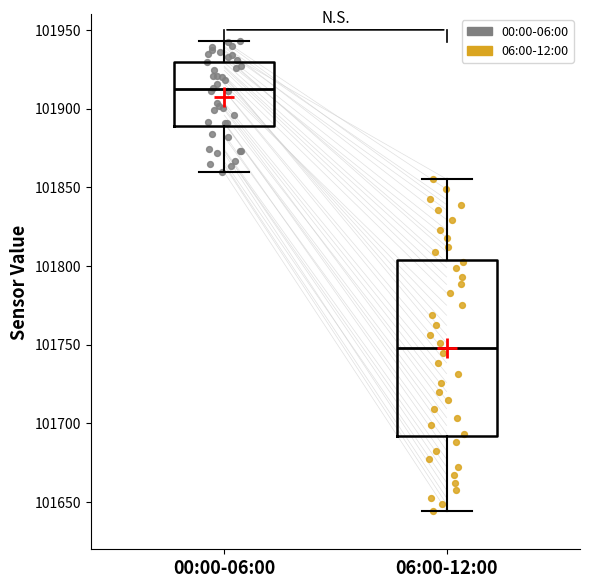

Where is the lower edge of the box for 06:00-12:00 on the y-axis? The values are not printed on the chart, so give them approximately, as read against the axis.

101690